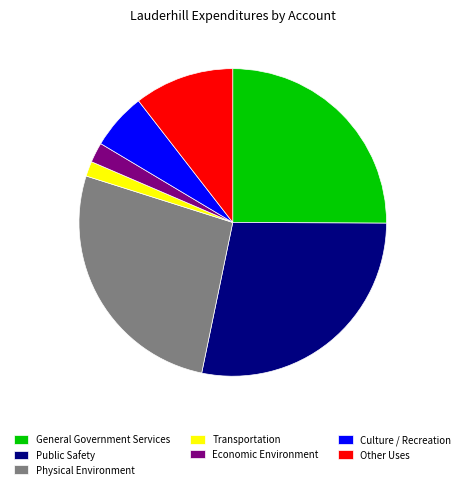

Count the number of slices in the pie.

7